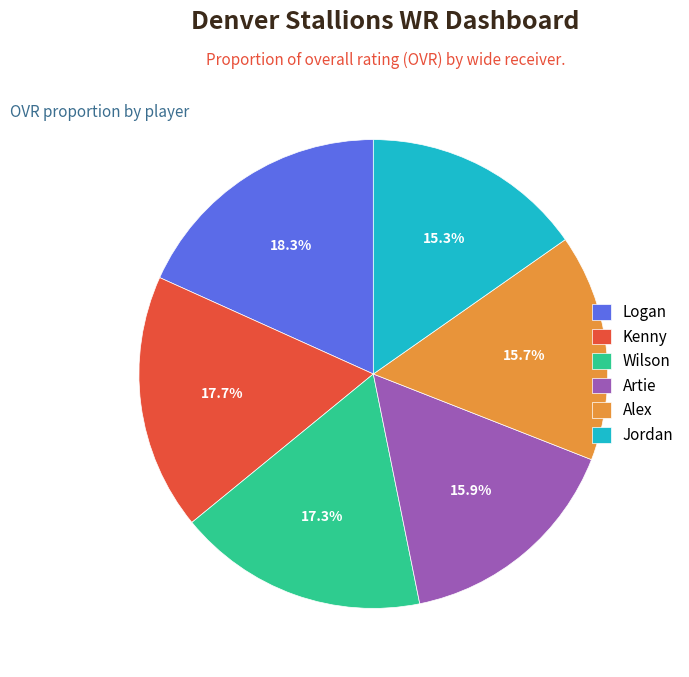

What is the total percentage of Jordan and Kenny?

32.9%